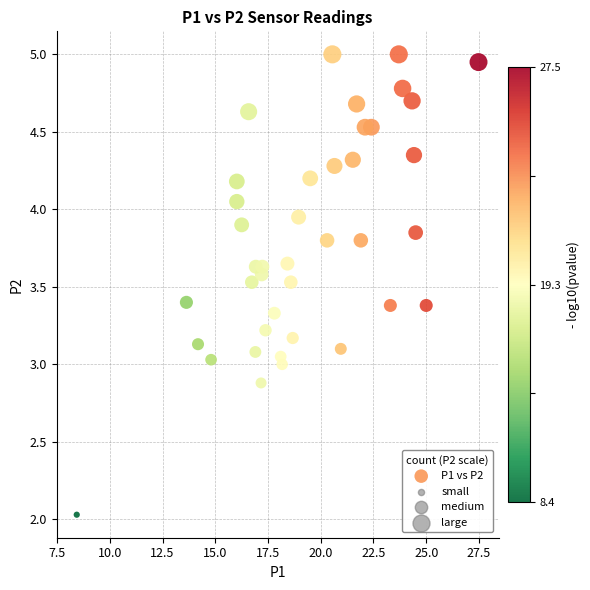

What is the range of X values (max minus min)?

19.1